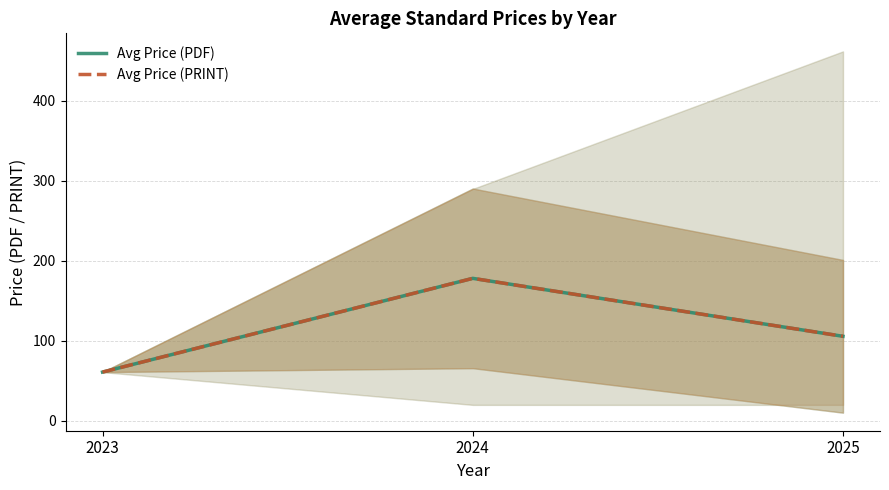

What is the highest value of the Avg Price (PDF) series?

178.2